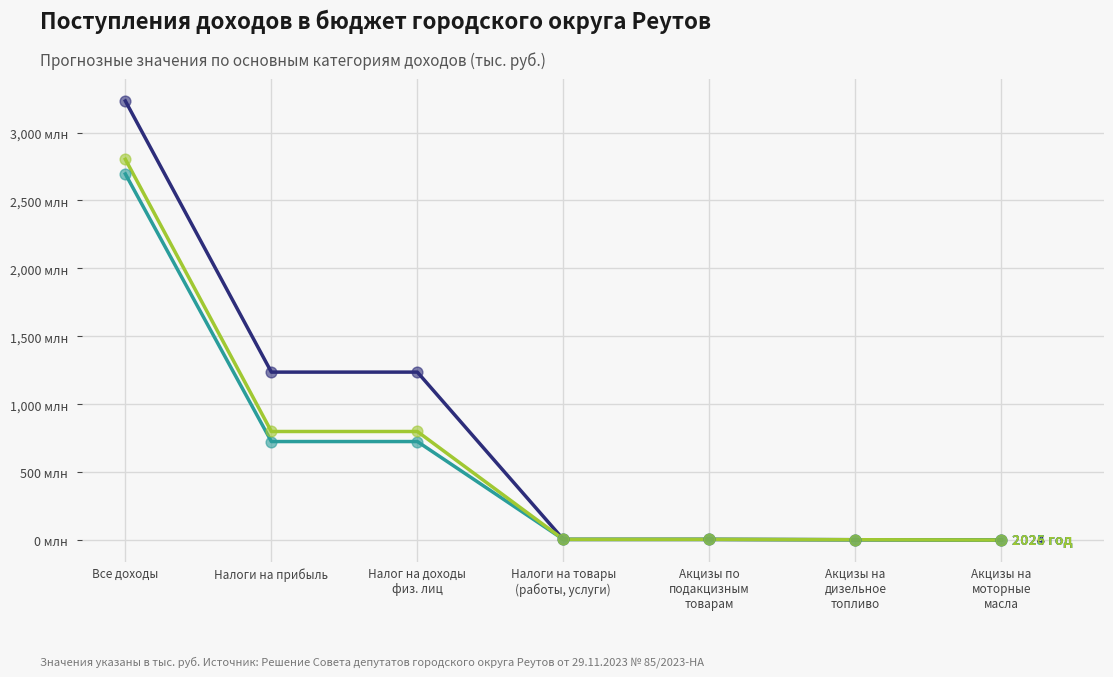

Is this an area chart (filled region under the line)?

No